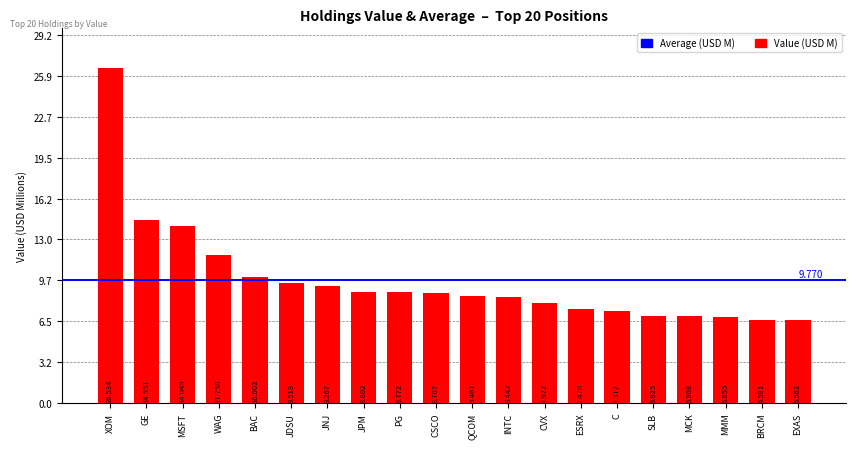

At which label does the data first exceed 8?

XOM